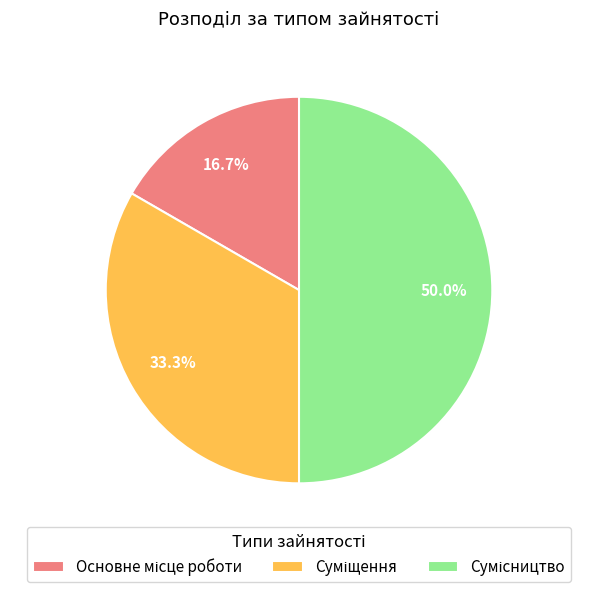

How many slices are in this pie chart?

3